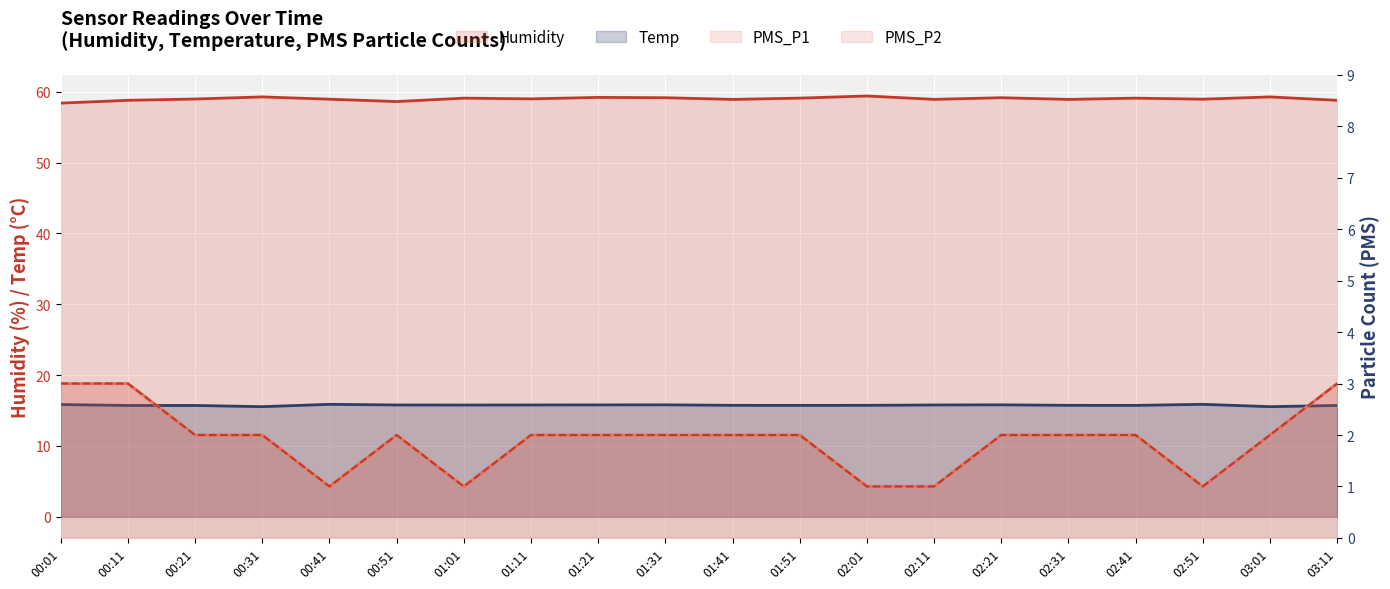

Does the chart display data point markers on the line(s)?

No